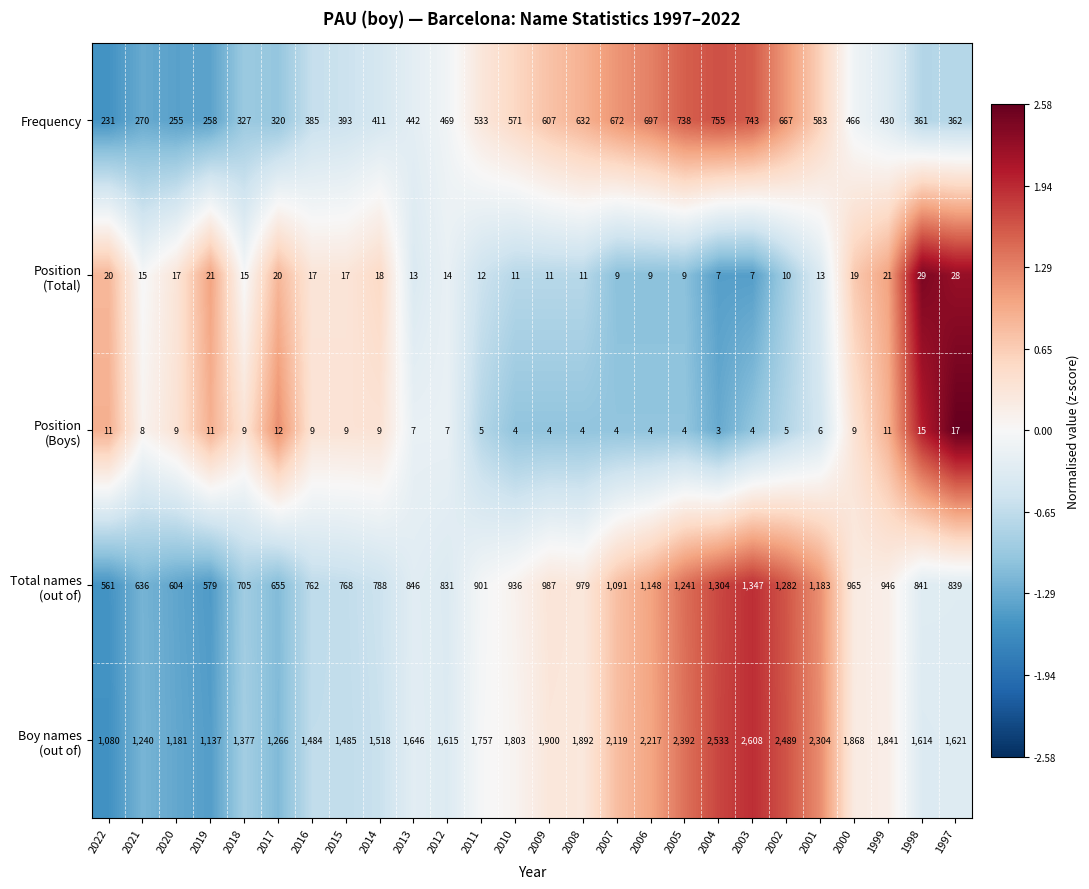

List the labels in order of Frequency value, largest first.

2004, 2003, 2005, 2006, 2007, 2002, 2008, 2009, 2001, 2010, 2011, 2012, 2000, 2013, 1999, 2014, 2015, 2016, 1997, 1998, 2018, 2017, 2021, 2019, 2020, 2022